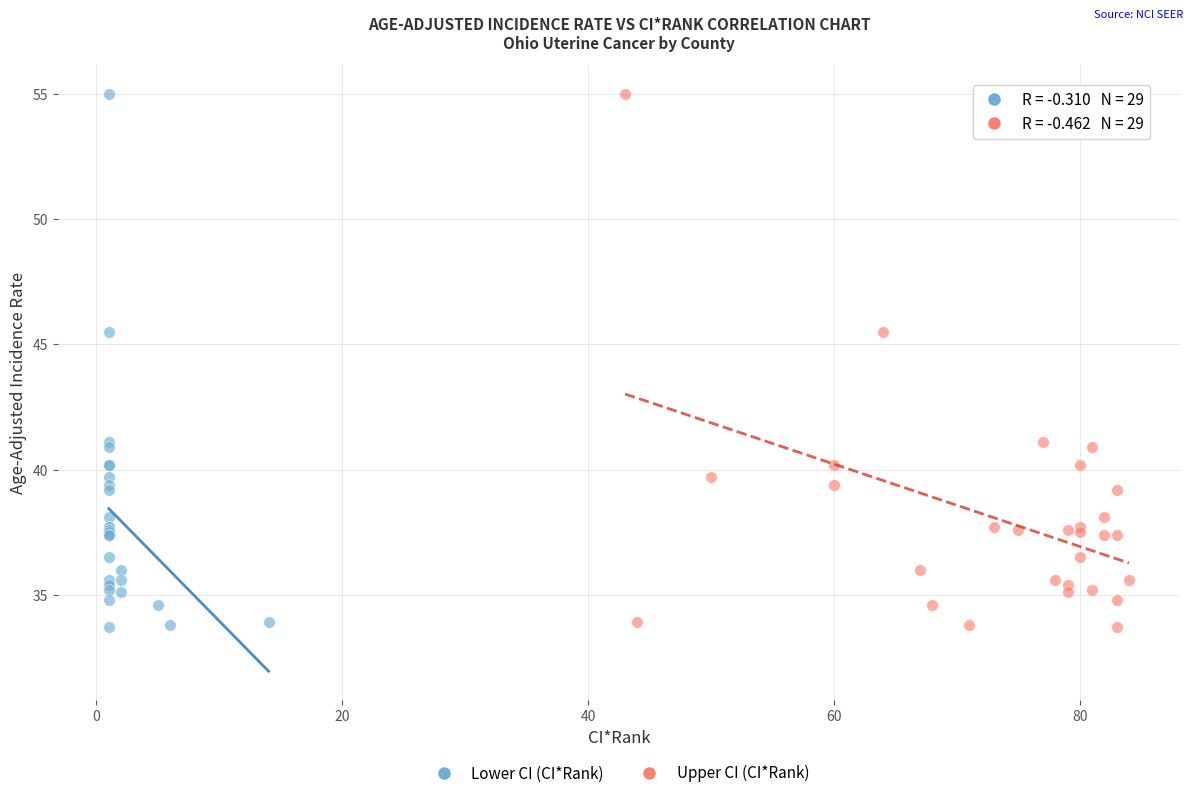

What are all the series names shown in the legend?

Lower CI (CI*Rank), Upper CI (CI*Rank)